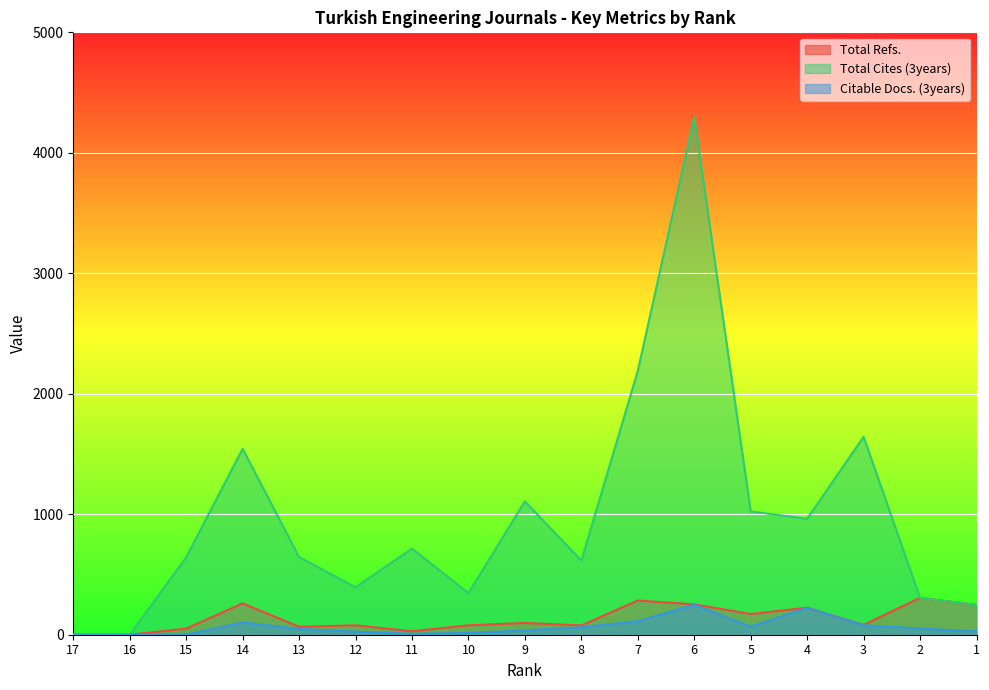

Reading right to left, extract all data points from this chart.

Total Refs.: 1=247	2=306	3=82	4=224	5=172	6=252	7=284	8=77	9=98	10=78	11=29	12=78	13=66	14=260	15=51	16=0	17=0
Total Cites (3years): 1=247	2=306	3=1643	4=962	5=1024	6=4297	7=2190	8=615	9=1107	10=345	11=715	12=394	13=645	14=1543	15=643	16=0	17=0
Citable Docs. (3years): 1=28	2=51	3=78	4=223	5=67	6=249	7=112	8=62	9=36	10=15	11=7	12=26	13=48	14=102	15=1	16=0	17=0